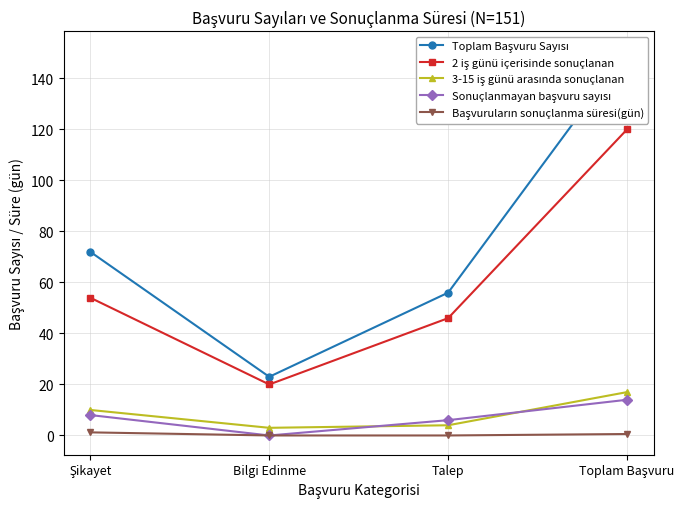

How many values in Sonuçlanmayan başvuru sayısı are above zero?

3